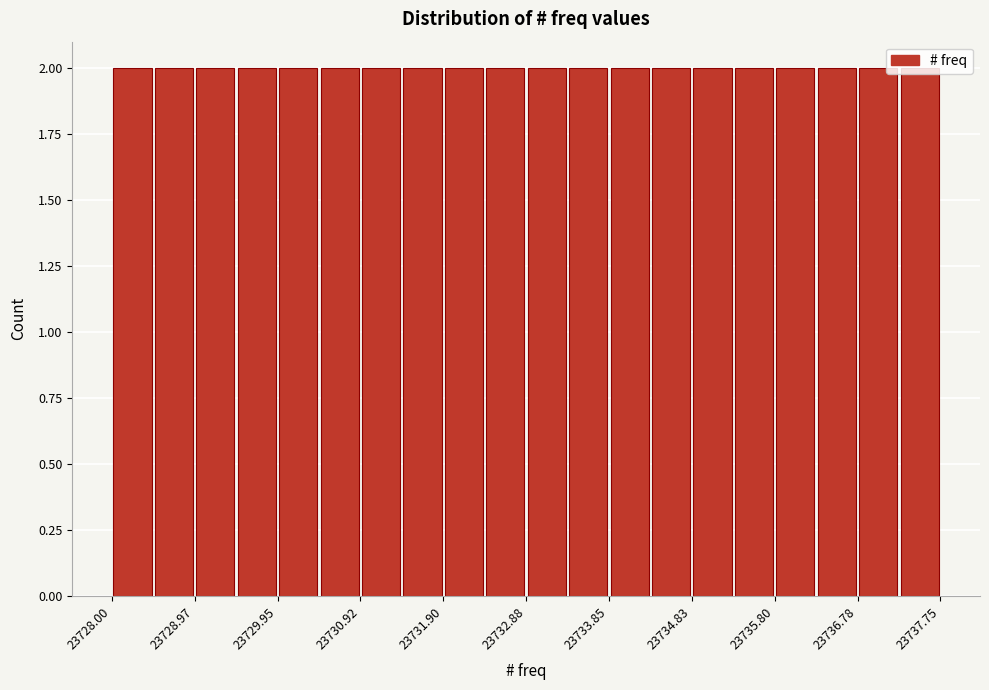

Reading left to right, transcribe this chart: for each bar, give the range it covers on the x-axis and its height. Neither the bar edges nor the heights are printed on the chart, so give them approximately, as read against the axes.

23728.0 to 23728.5: 2
23728.5 to 23729.0: 2
23729.0 to 23729.5: 2
23729.5 to 23730.0: 2
23730.0 to 23730.4: 2
23730.4 to 23730.9: 2
23730.9 to 23731.4: 2
23731.4 to 23731.9: 2
23731.9 to 23732.4: 2
23732.4 to 23732.9: 2
23732.9 to 23733.4: 2
23733.4 to 23733.9: 2
23733.9 to 23734.3: 2
23734.3 to 23734.8: 2
23734.8 to 23735.3: 2
23735.3 to 23735.8: 2
23735.8 to 23736.3: 2
23736.3 to 23736.8: 2
23736.8 to 23737.3: 2
23737.3 to 23737.8: 2